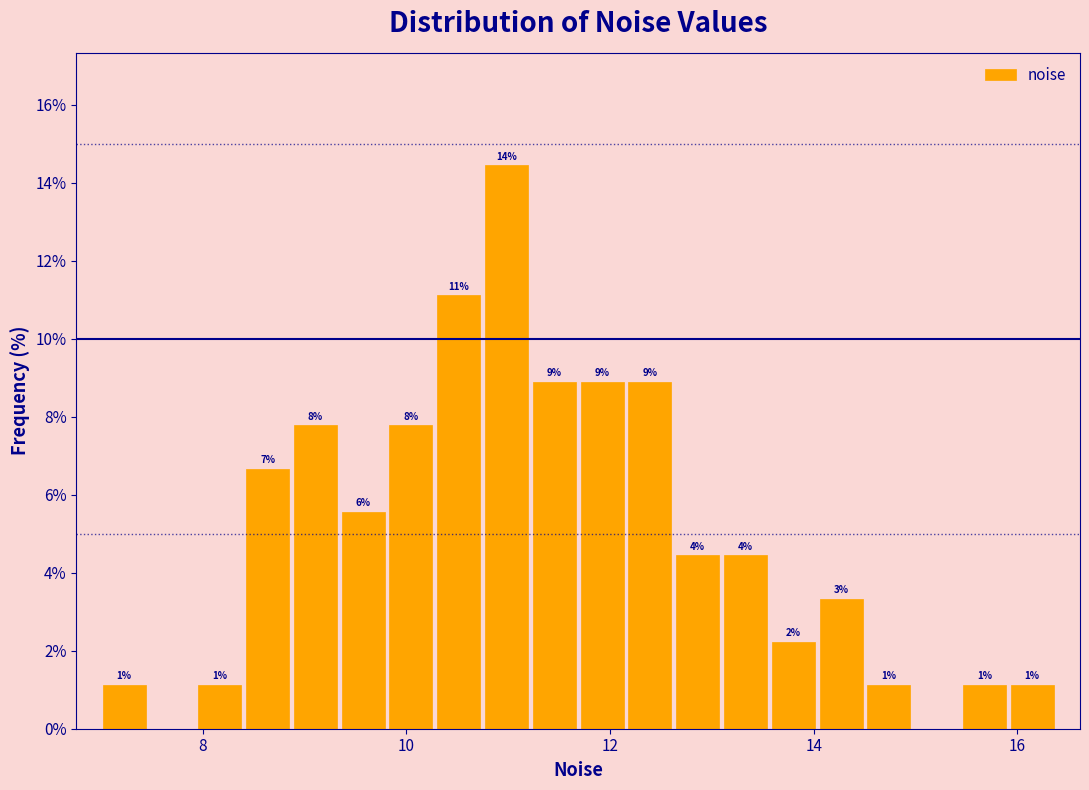

Read against the x-axis, roughly where is the centre of the tallest bar?

11.0